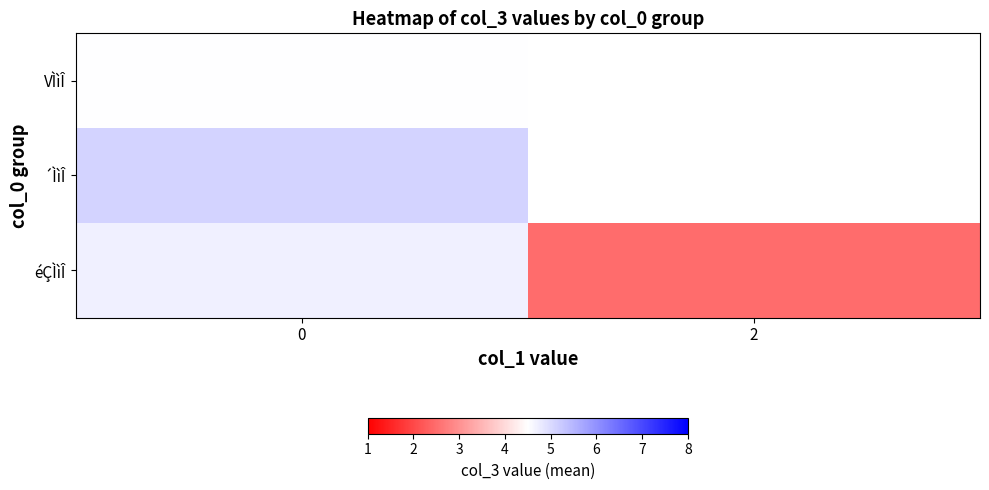

Which series has the largest range (max minus min)?

éÇÌìÎ